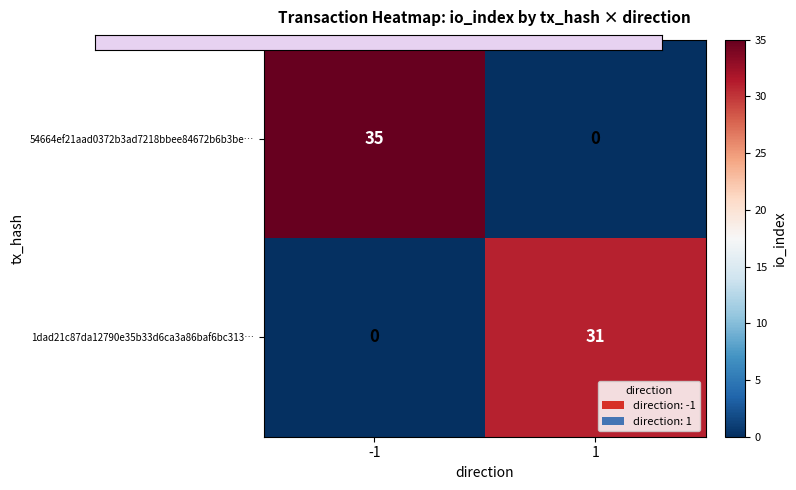

Count the number of categories in the chart.

2